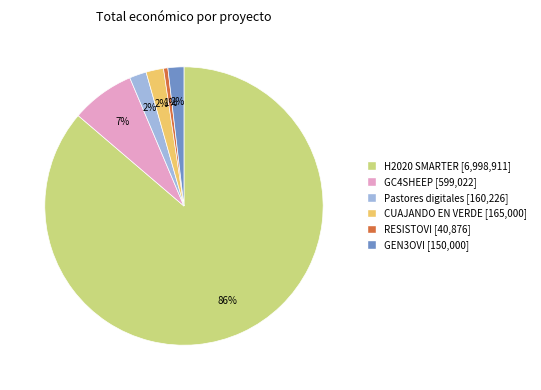

The GC4SHEEP slice represents 16% of the pie. True or false?

False